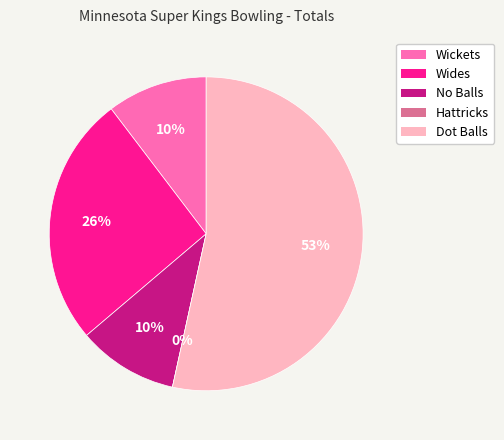

Which slice represents more than half of the pie?

Dot Balls